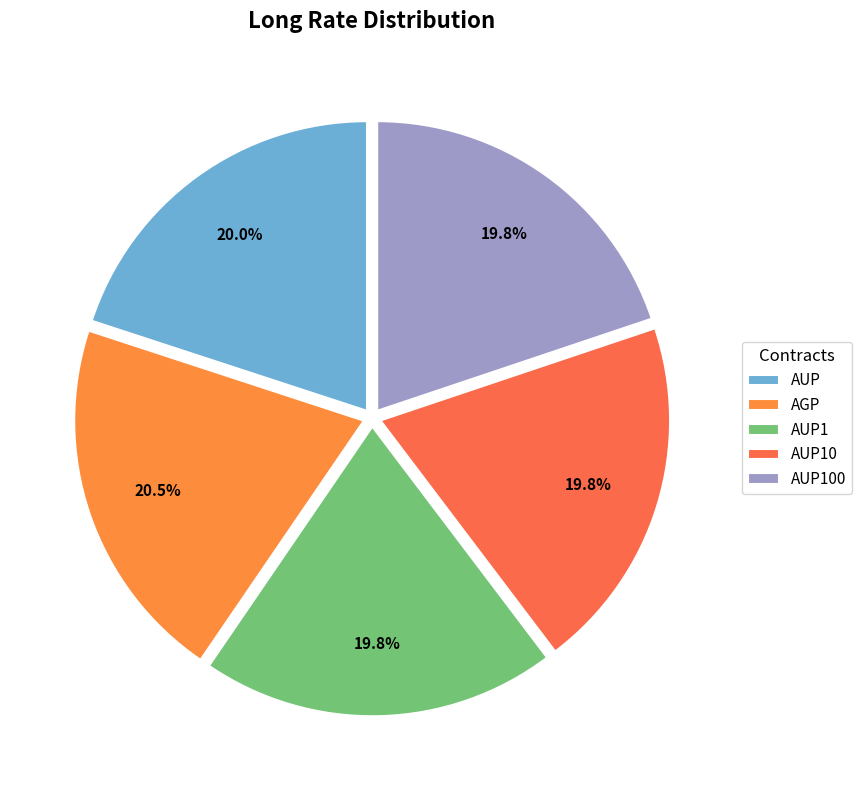

To the nearest percent, what is the combined percentage of AUP100 and AGP?

40%